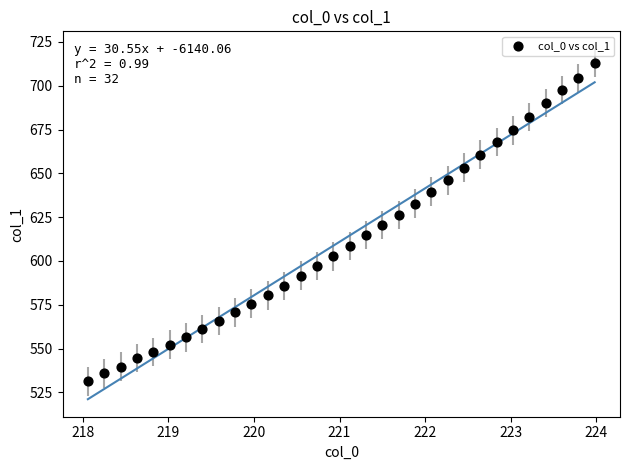

What is the range of Y values (max minus min)?

181.7